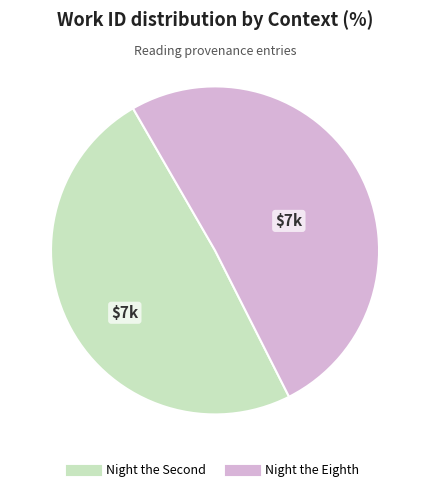

What is the smallest slice in the pie chart?

Night the Second